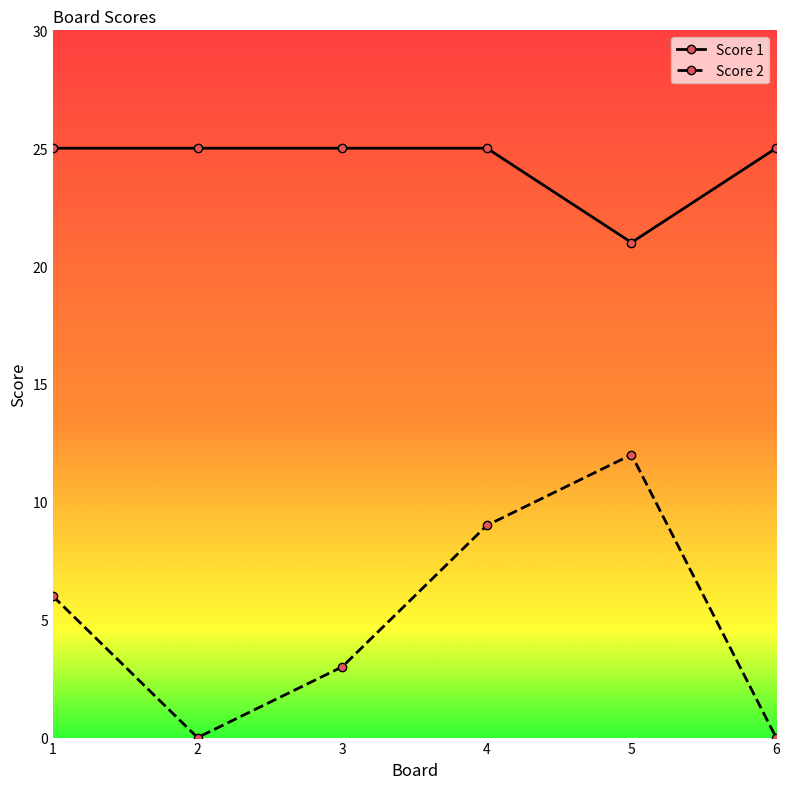

How many lines are shown in the chart?

2